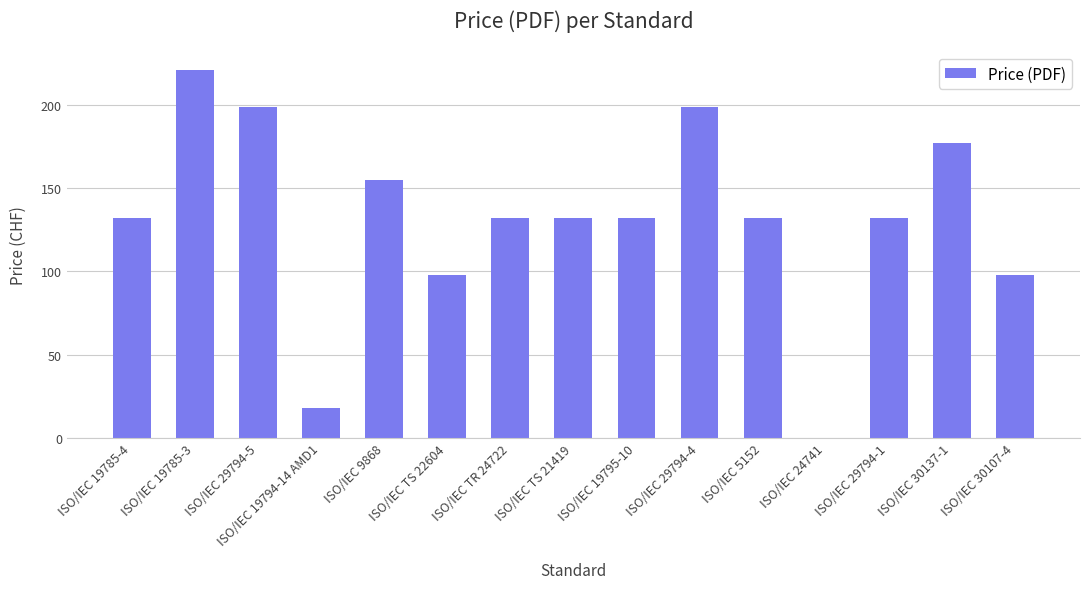

Is it true that the value at ISO/IEC 5152 is 55?

False